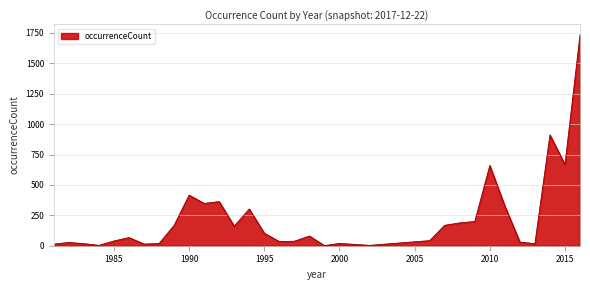

What is the maximum value shown in the chart?

1734